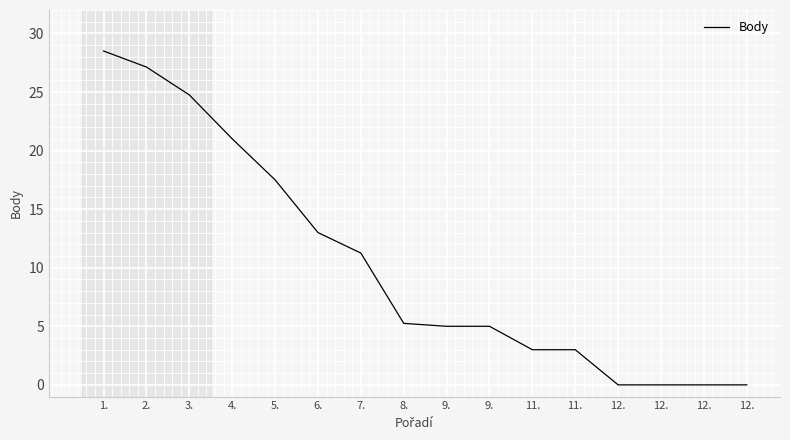

Does the chart have visible grid lines?

Yes